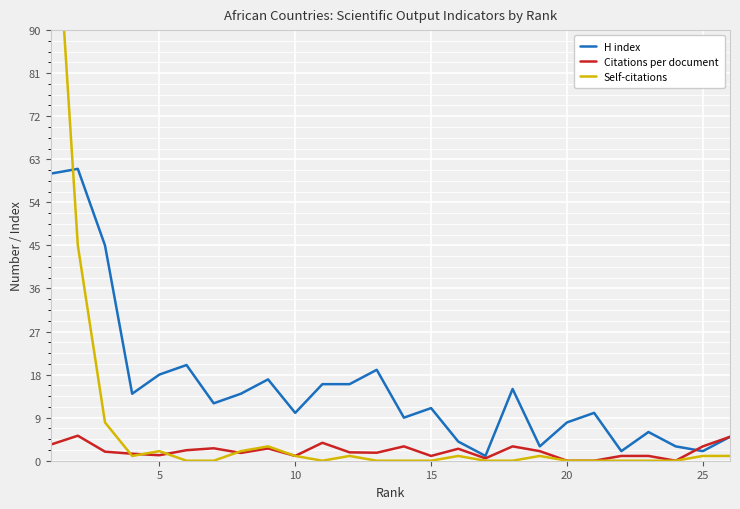

How many categories are shown in the chart?

26